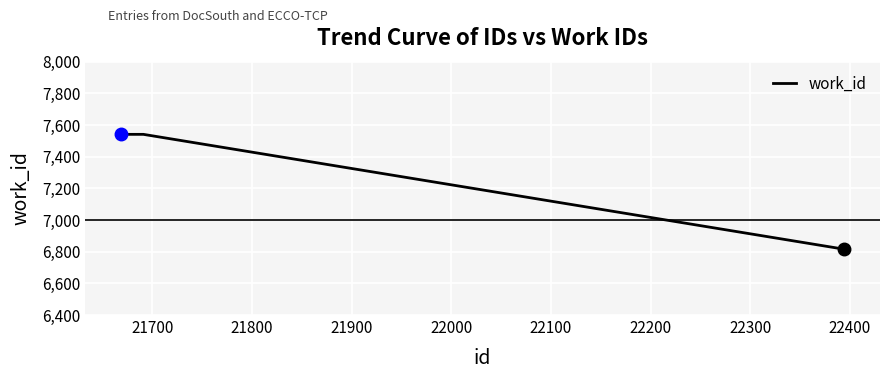

True or false: there are more than 1 points higher than both neighbors.

False